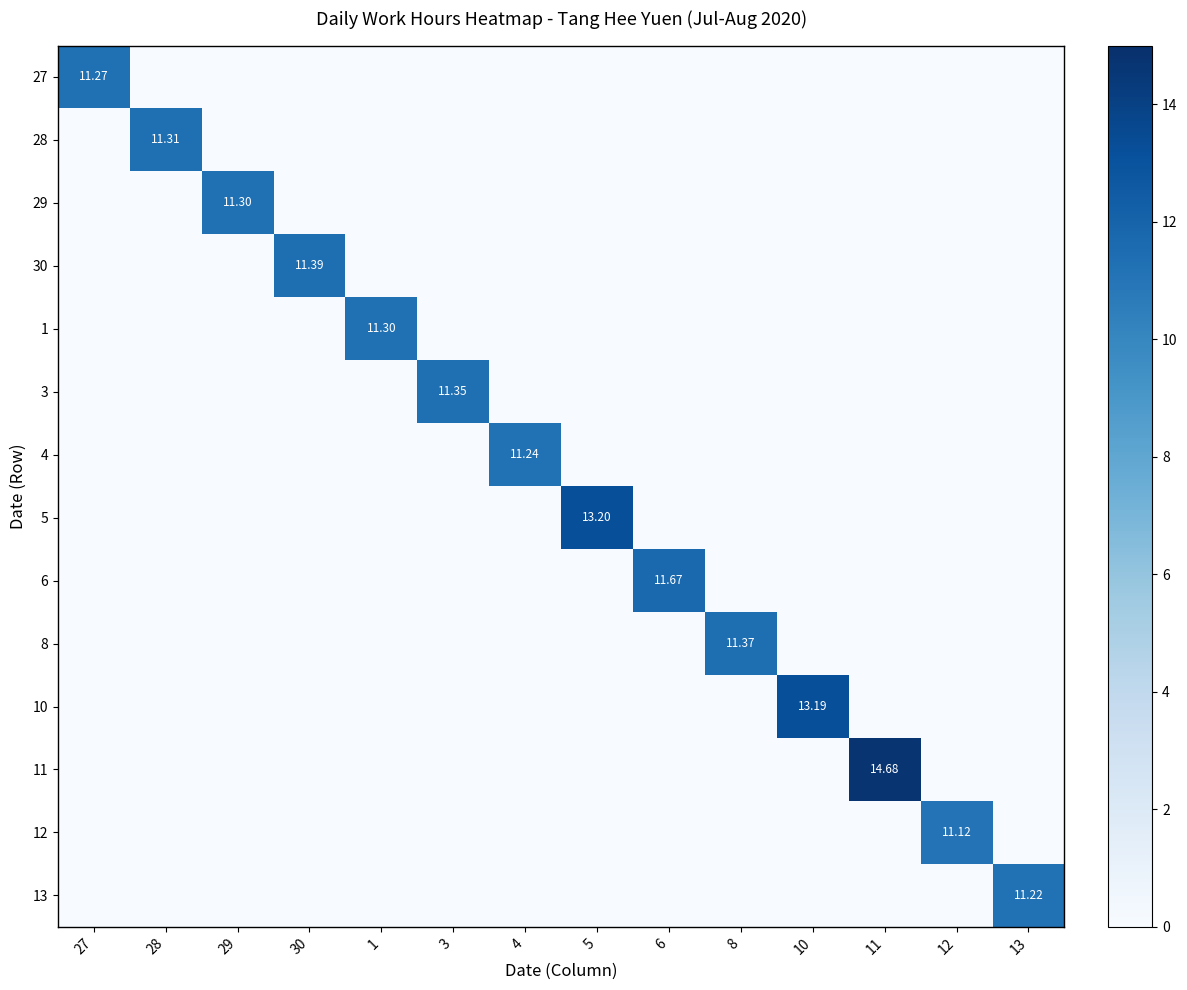

Where is 30 nearest to the value 5?

27